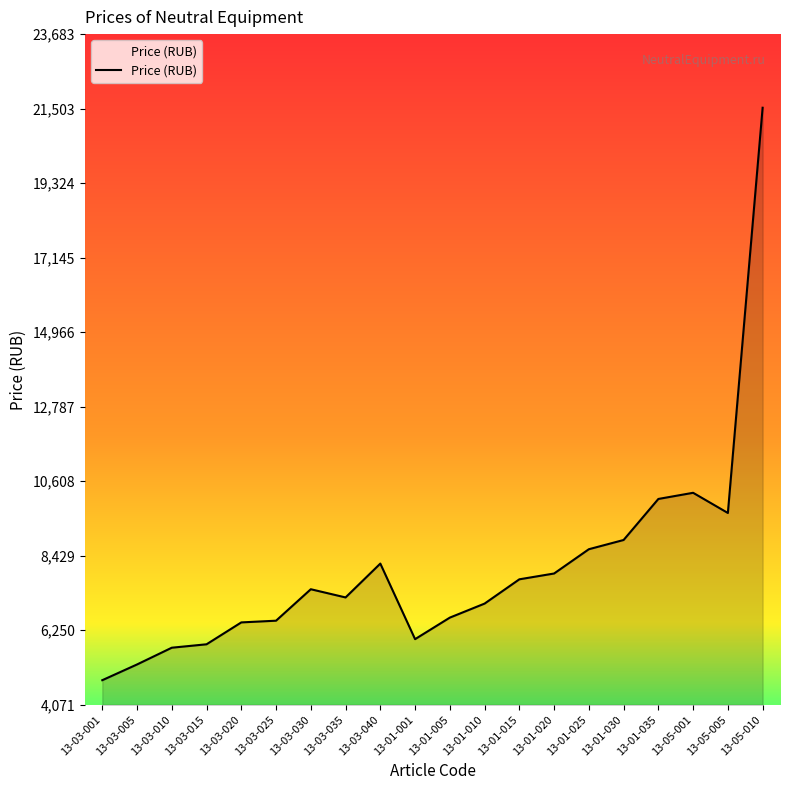

Which label corresponds to the smallest value in the chart?

13-03-001